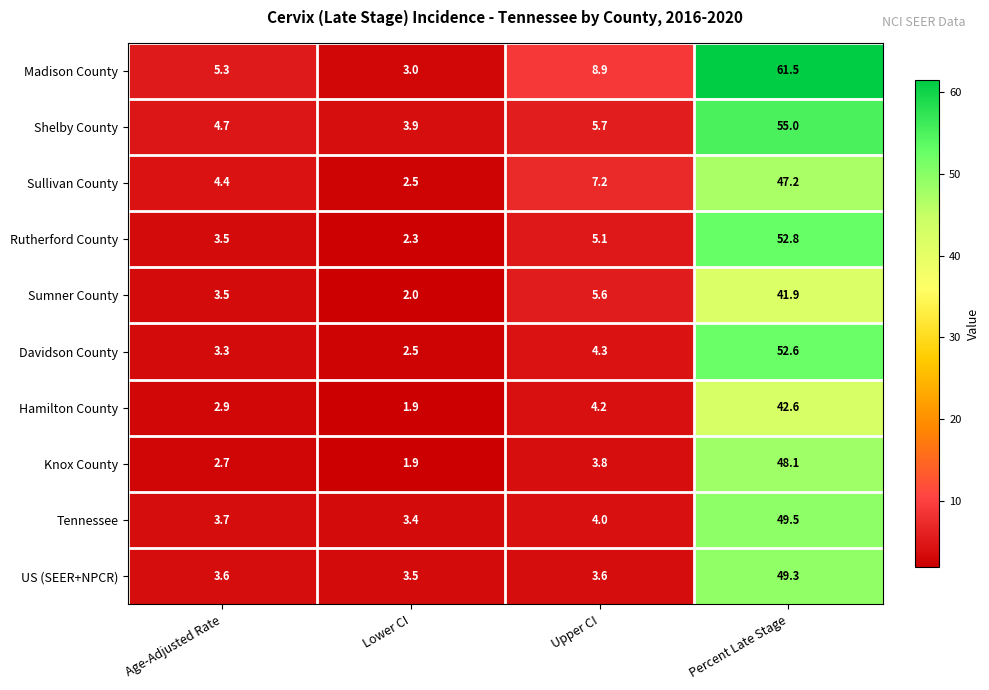

At which category is the sum across all series the highest?

Percent Late Stage